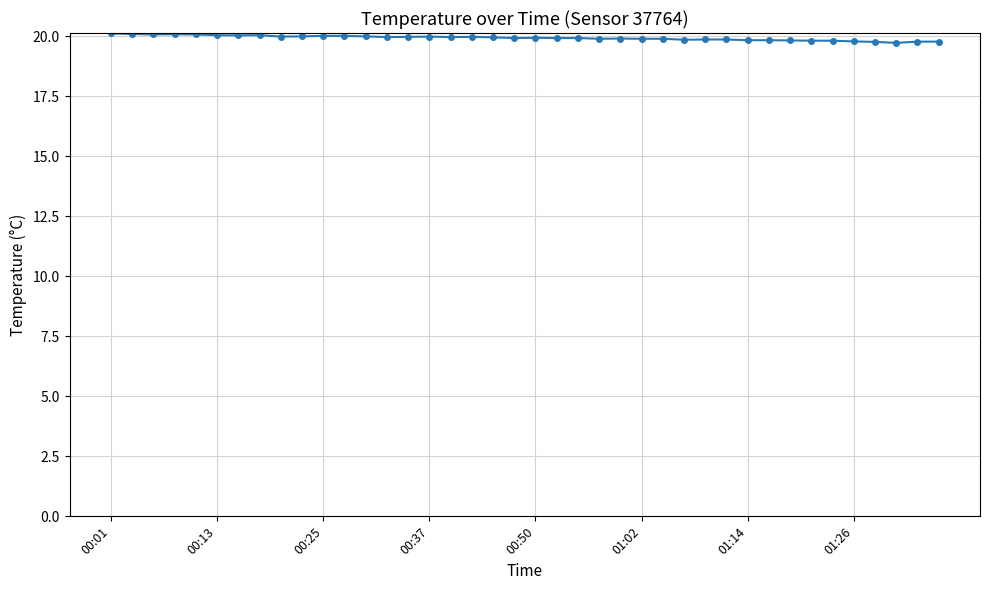

What is the difference between the maximum and minimum values?

0.4